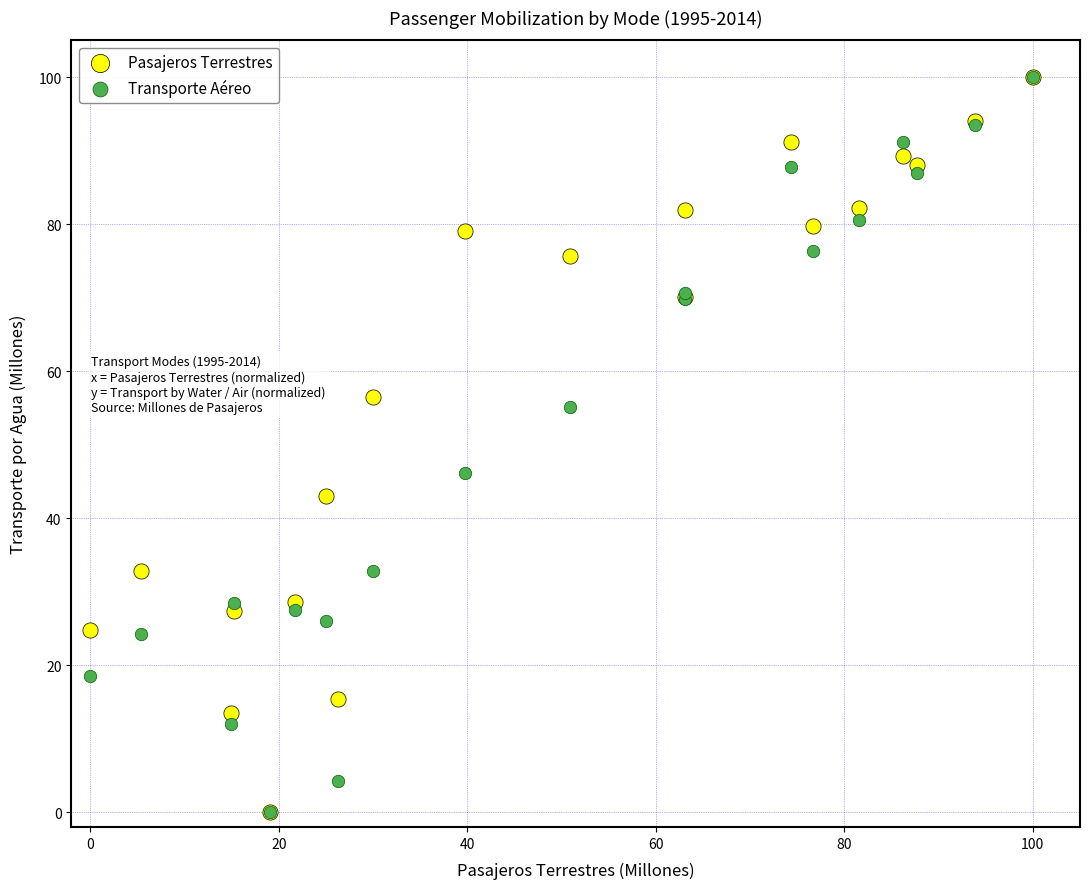

Across all series, what Y value is closest to 50?

46.2